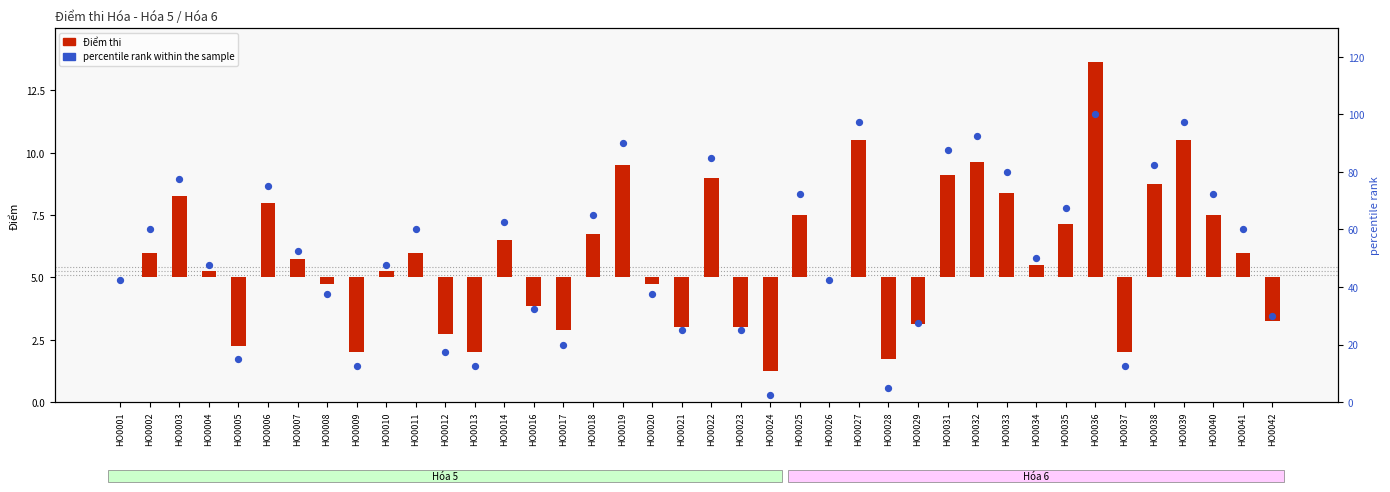

Which series contains the highest Y value?

percentile rank within the sample